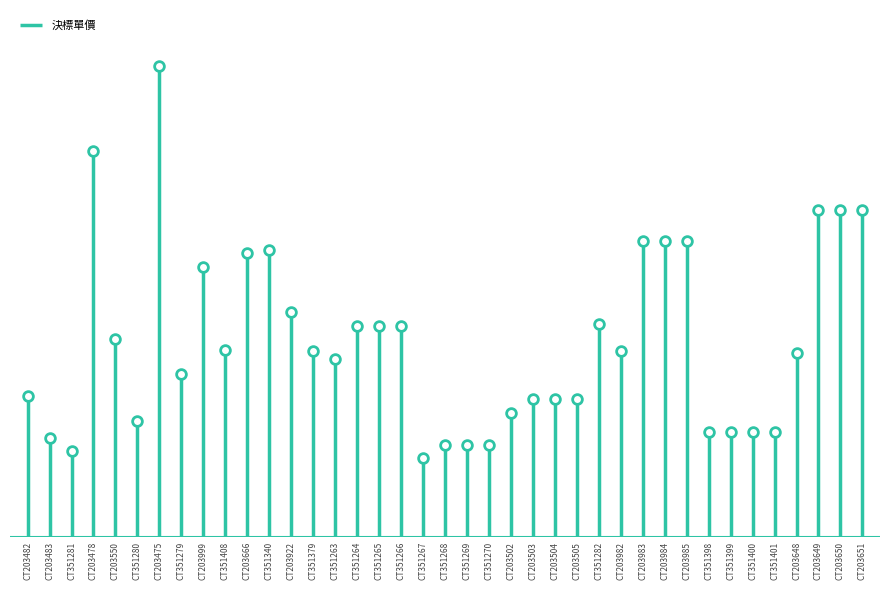

Reading right to left, transcribe all the data shown in this chart.

CT203651=9694	CT203650=9694	CT203649=9694	CT203648=5439	CT351401=3095	CT351400=3095	CT351399=3095	CT351398=3095	CT203985=8773	CT203984=8773	CT203983=8773	CT203982=5500	CT351282=6317	CT203505=4078	CT203504=4078	CT203503=4078	CT203502=3670	CT351270=2722	CT351269=2722	CT351268=2722	CT351267=2343	CT351266=6241	CT351265=6241	CT351264=6241	CT351263=5279	CT351379=5500	CT203922=6659	CT351340=8500	CT203666=8417	CT351408=5526	CT203999=8000	CT351279=4823	CT203475=13935	CT351280=3430	CT203550=5873	CT203478=11417	CT351281=2538	CT203483=2930	CT203482=4170